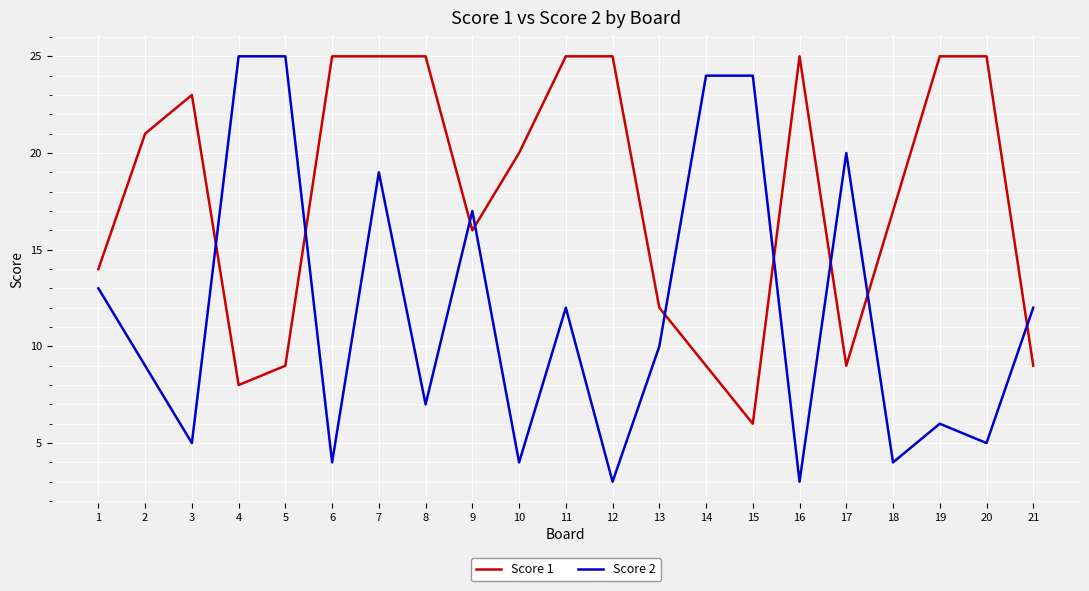

How many categories are shown in the chart?

21